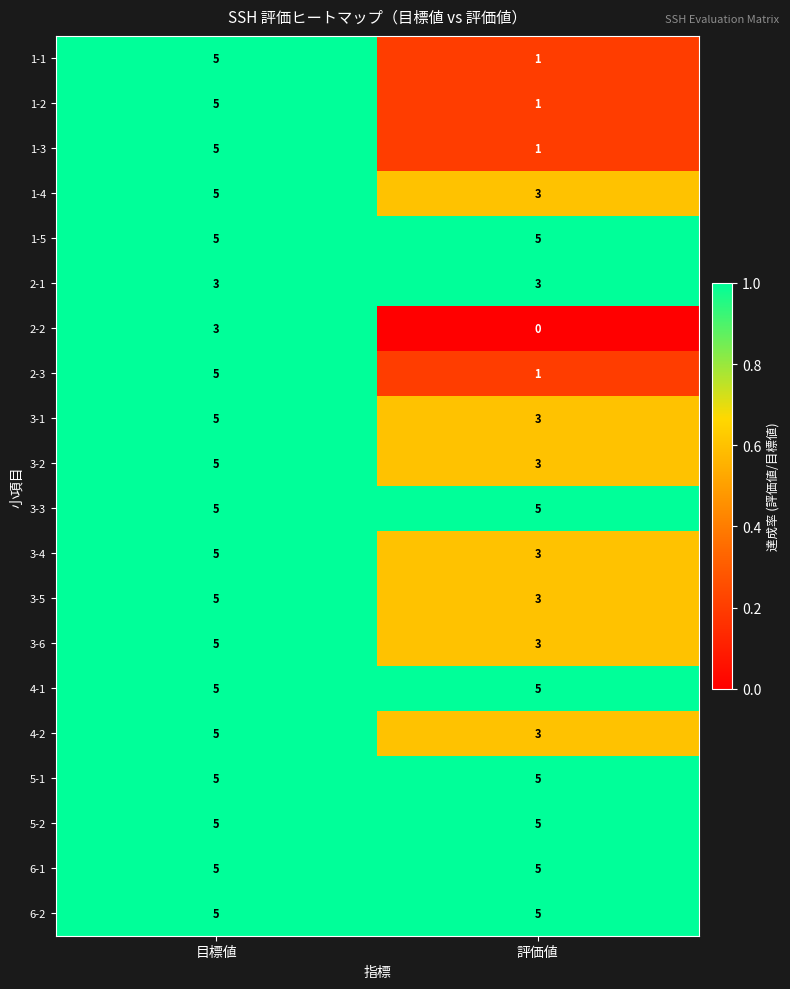

Is it true that 2-2 equals 0 at 評価値?

True